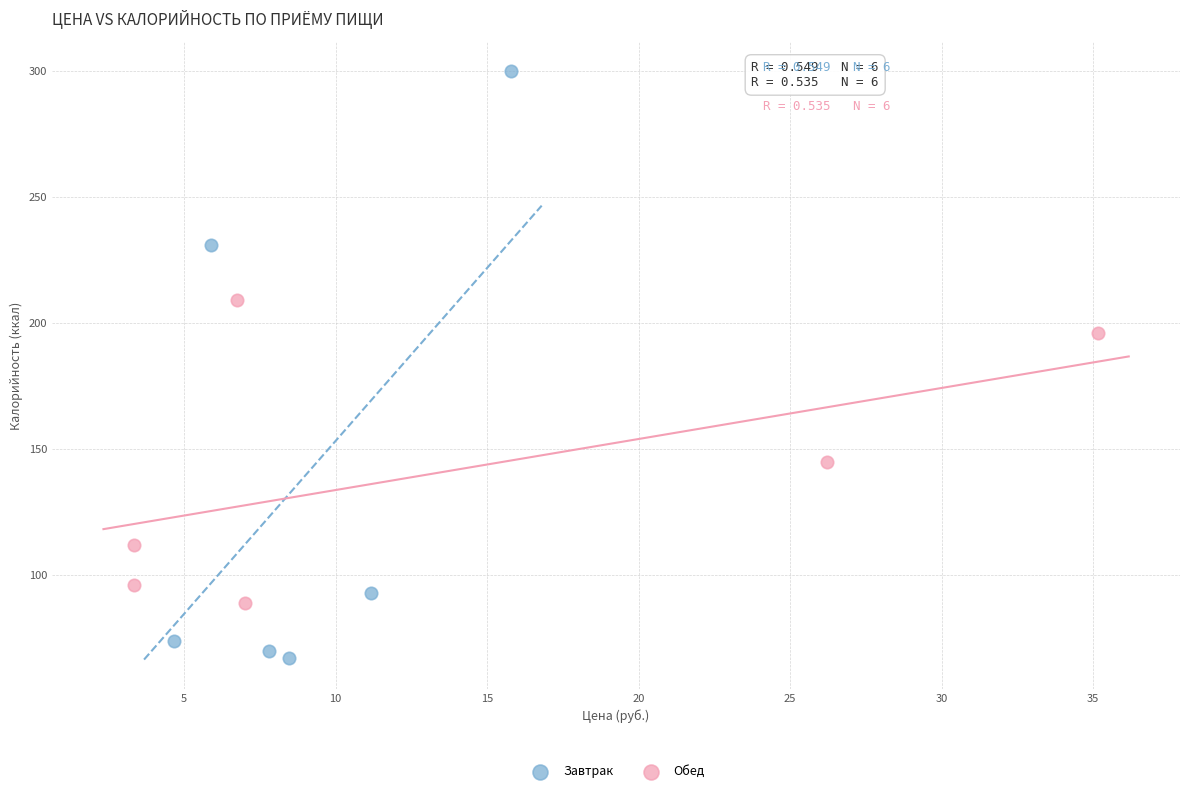

Which series contains the lowest Y value?

Завтрак